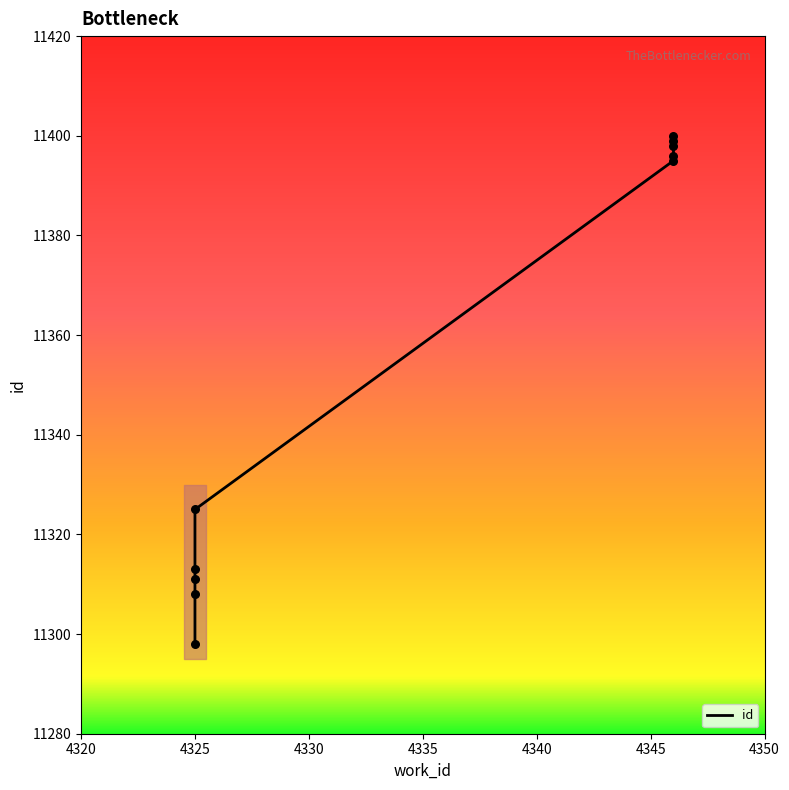

Which has a higher value, 4325 or 4346?

4346